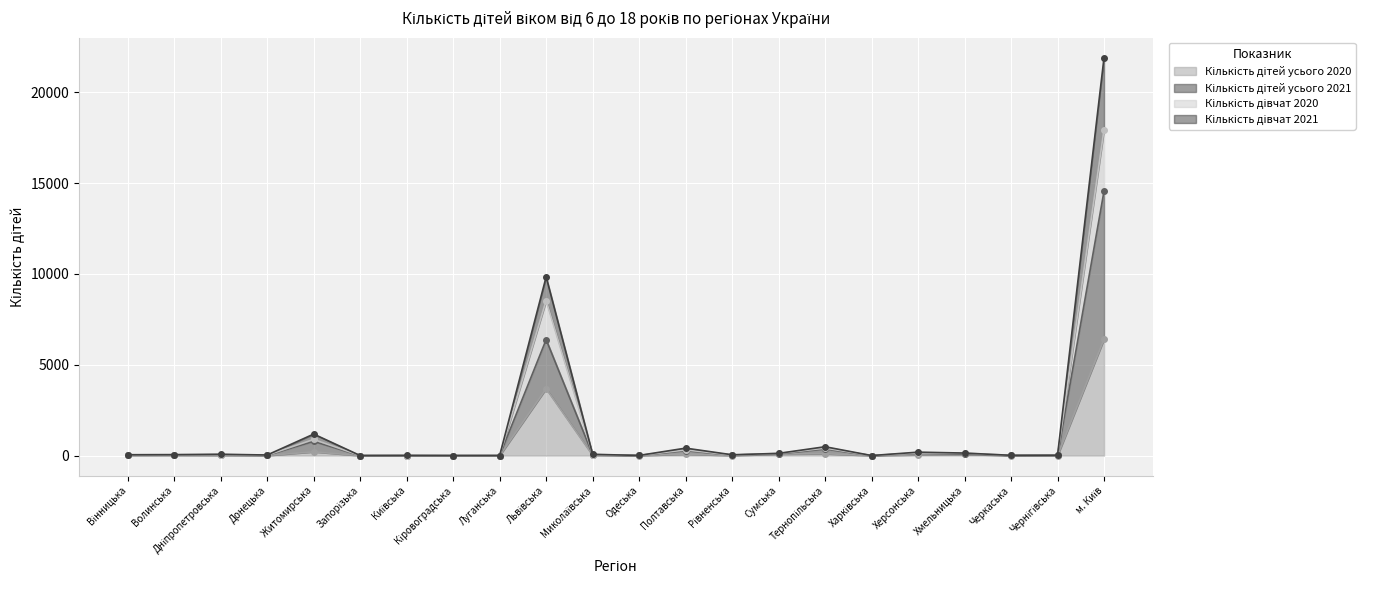

What position from the left is Тернопільська?

16